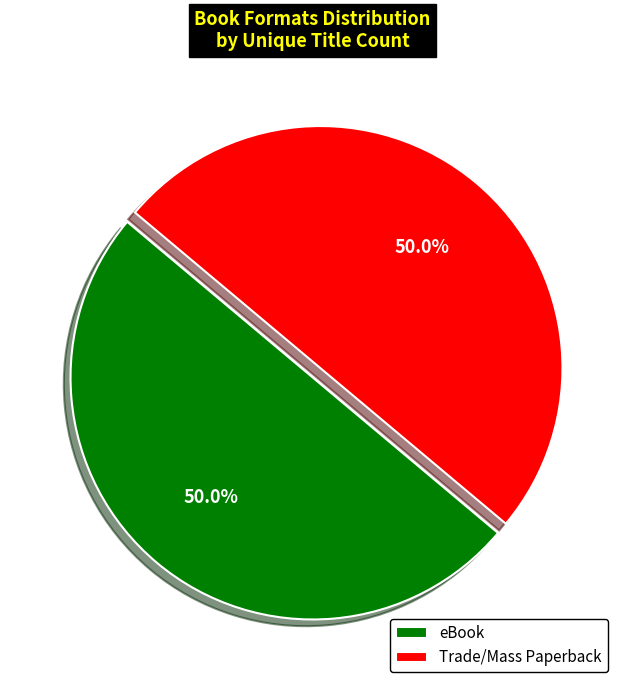

Approximately how many times larger is the value at eBook compared to Trade/Mass Paperback?

1.0